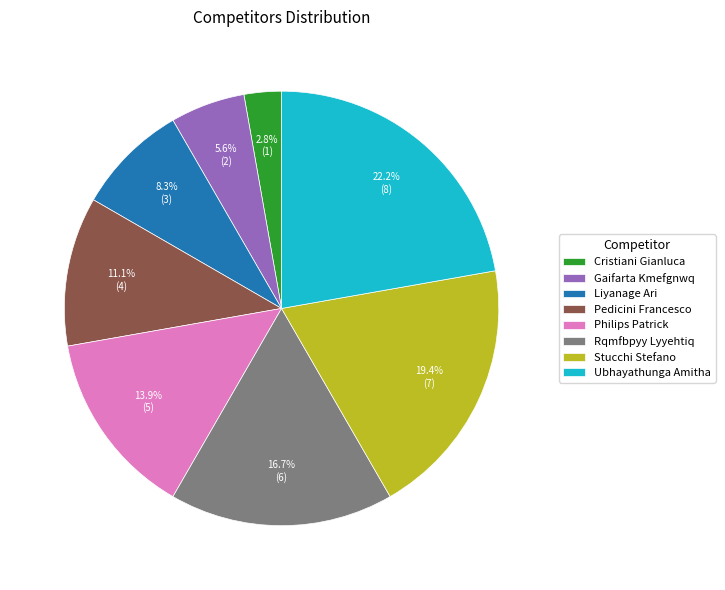

Is there a majority slice in this chart?

No